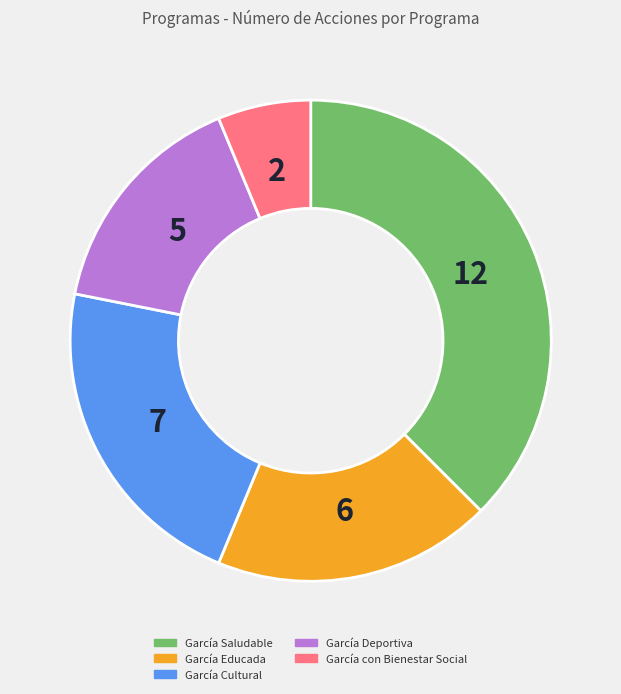

Between García Educada and García Saludable, which is larger?

García Saludable